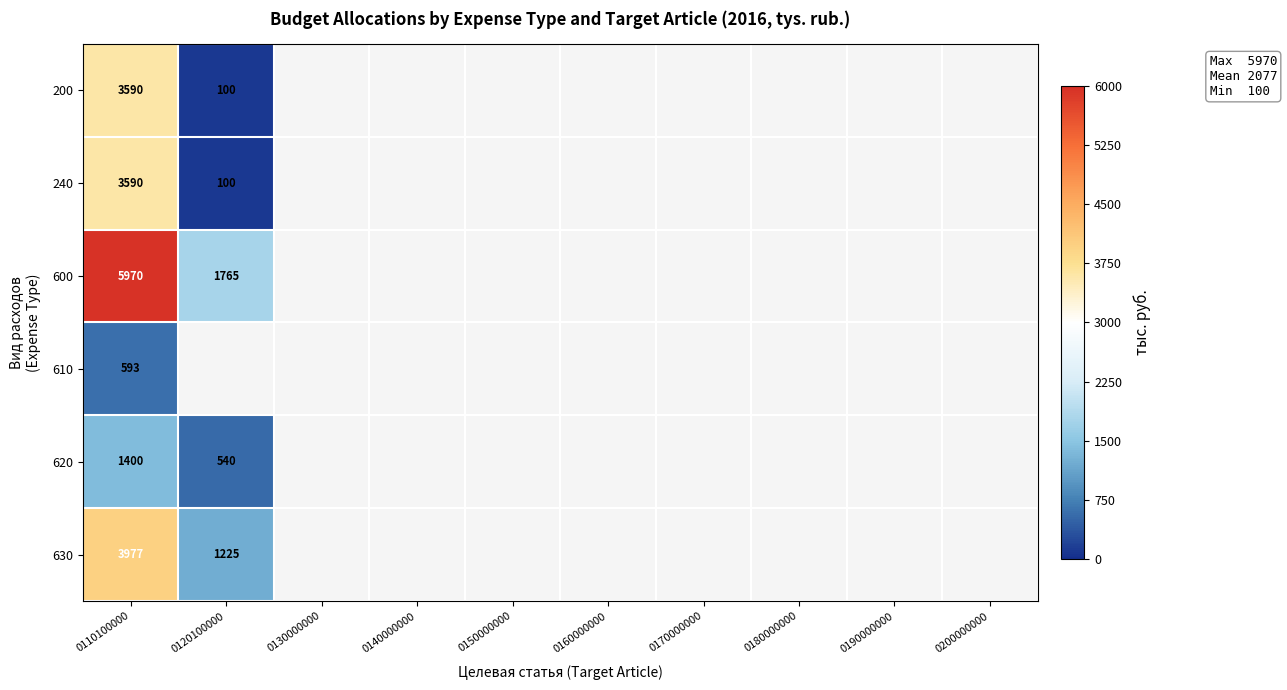

The 630 series shows 6525 at 0110100000. True or false?

False